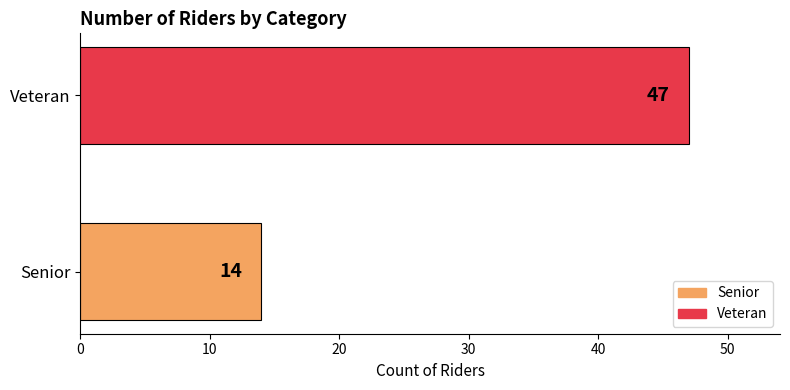

What is the minimum value shown in the chart?

14